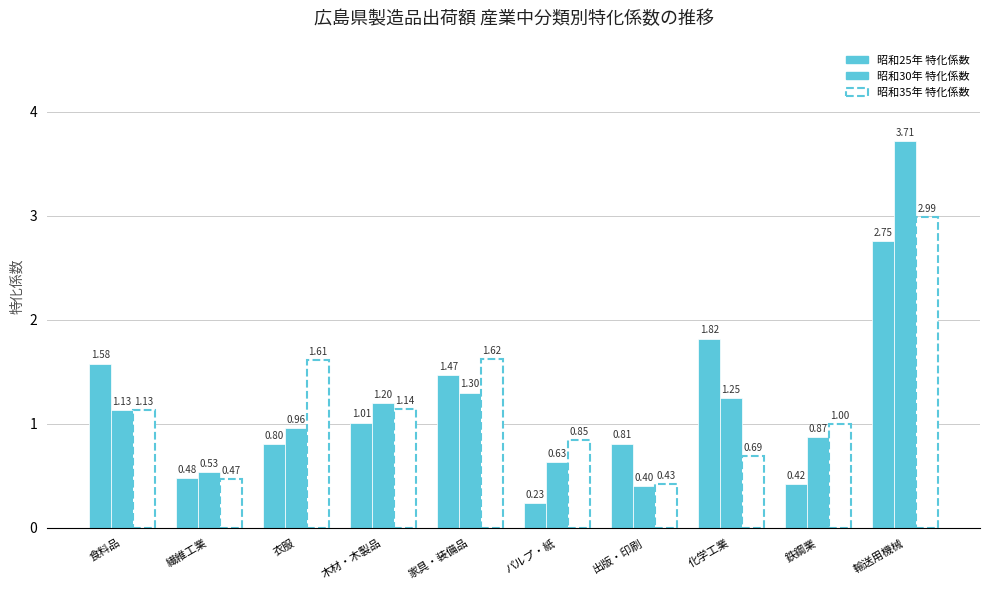

Read the 昭和35年 特化係数 value at 繊維工業.

0.5